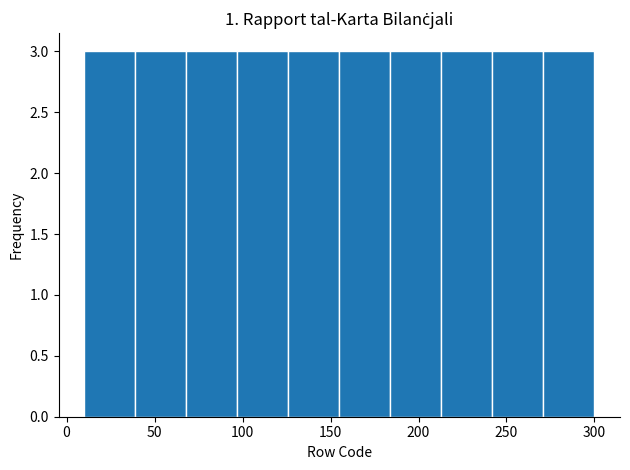

What is the height of the bar covering 213 to 242 on the x-axis? Neither the bar edges nor the heights are printed on the chart, so give them approximately, as read against the axes.

3